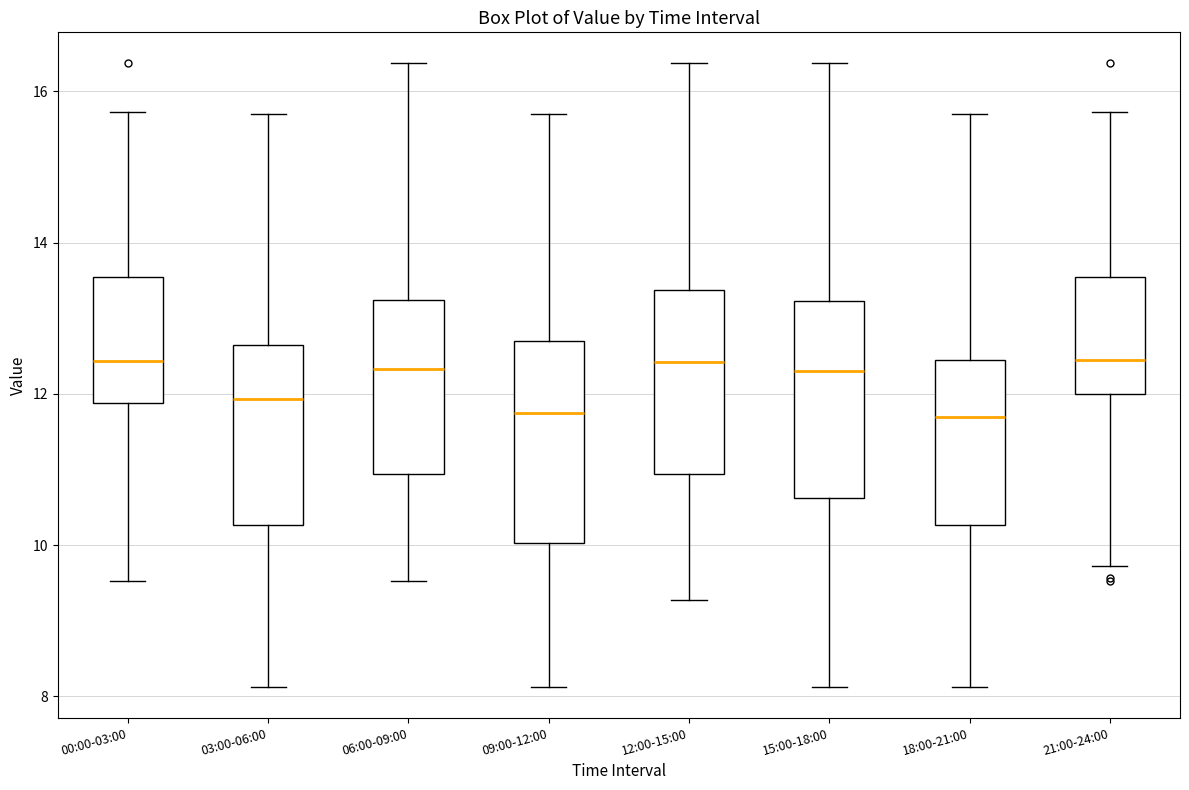

Where is the lower edge of the box for 09:00-12:00 on the y-axis? The values are not printed on the chart, so give them approximately, as read against the axis.

10.0